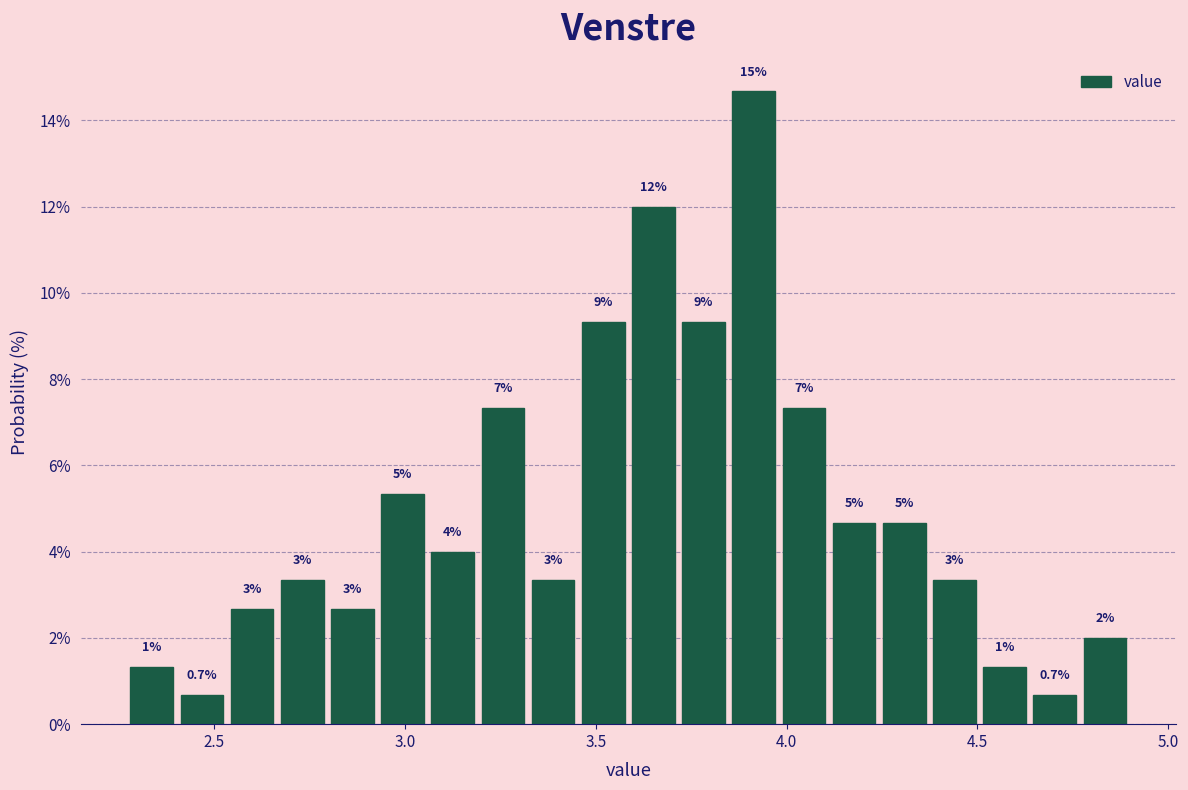

Around what value on the x-axis is the tallest bar? Give the approximate position of its centre, as read against the axis.

3.90